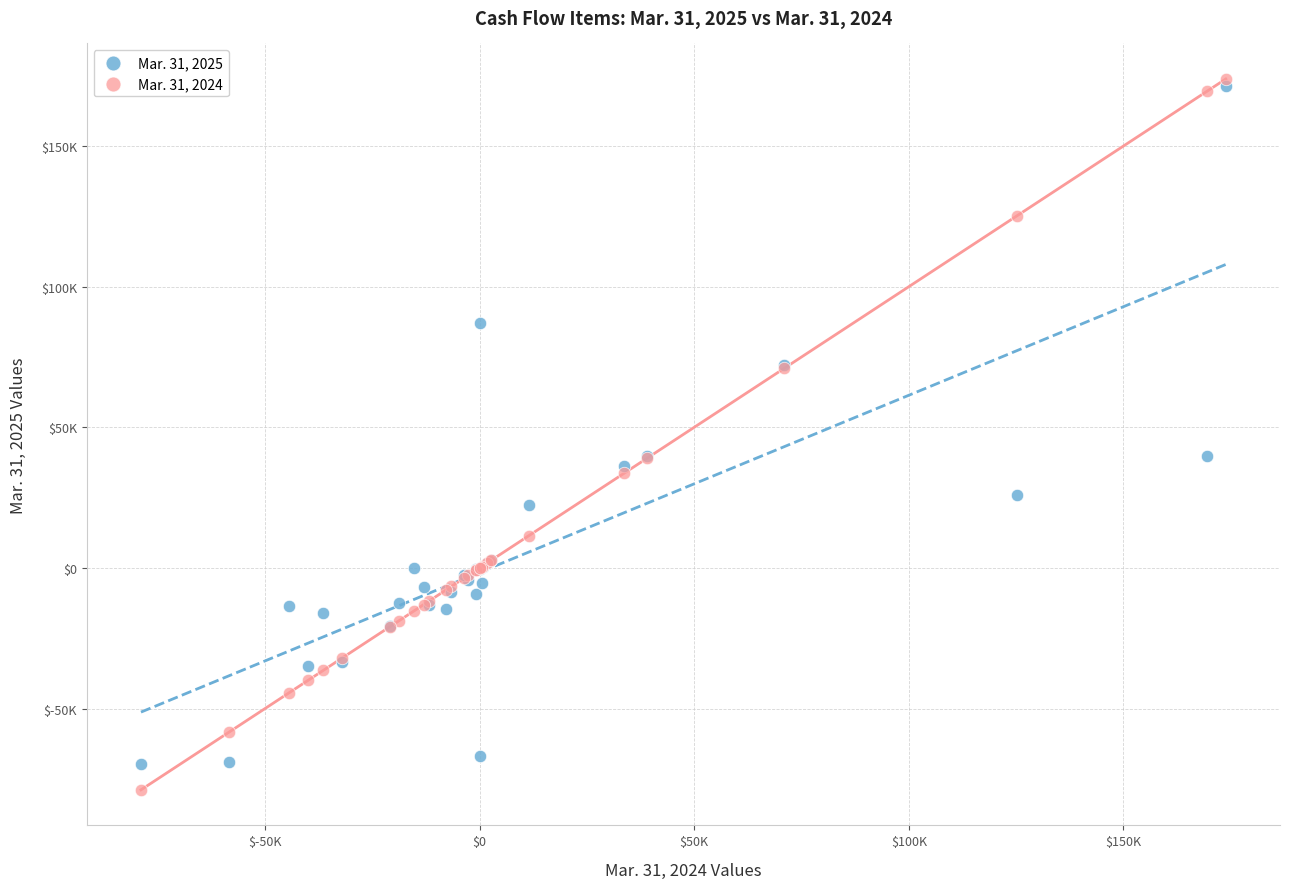

Which series contains the lowest Y value?

Mar. 31, 2024